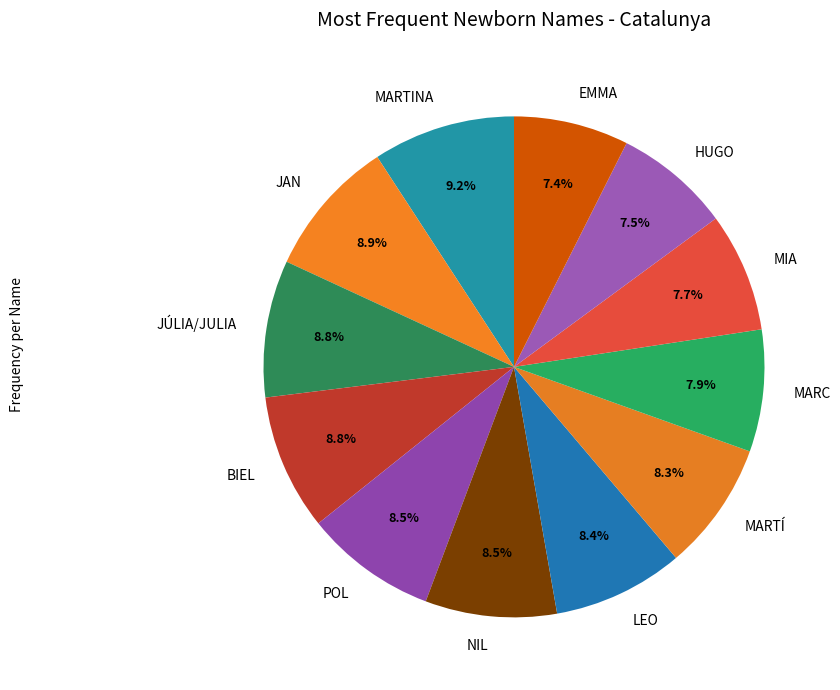

Is it true that JÚLIA/JULIA is 9% of the pie?

True